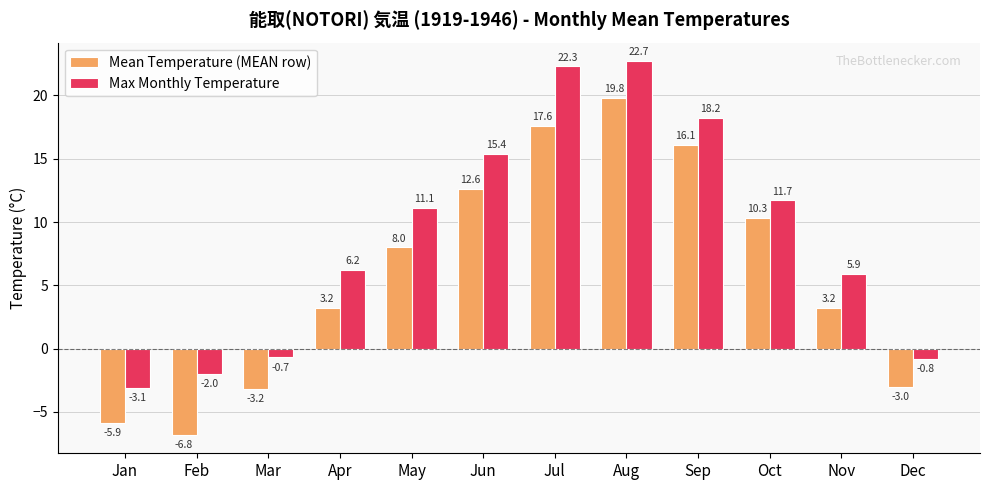

Which series has the largest range (max minus min)?

Mean Temperature (MEAN row)